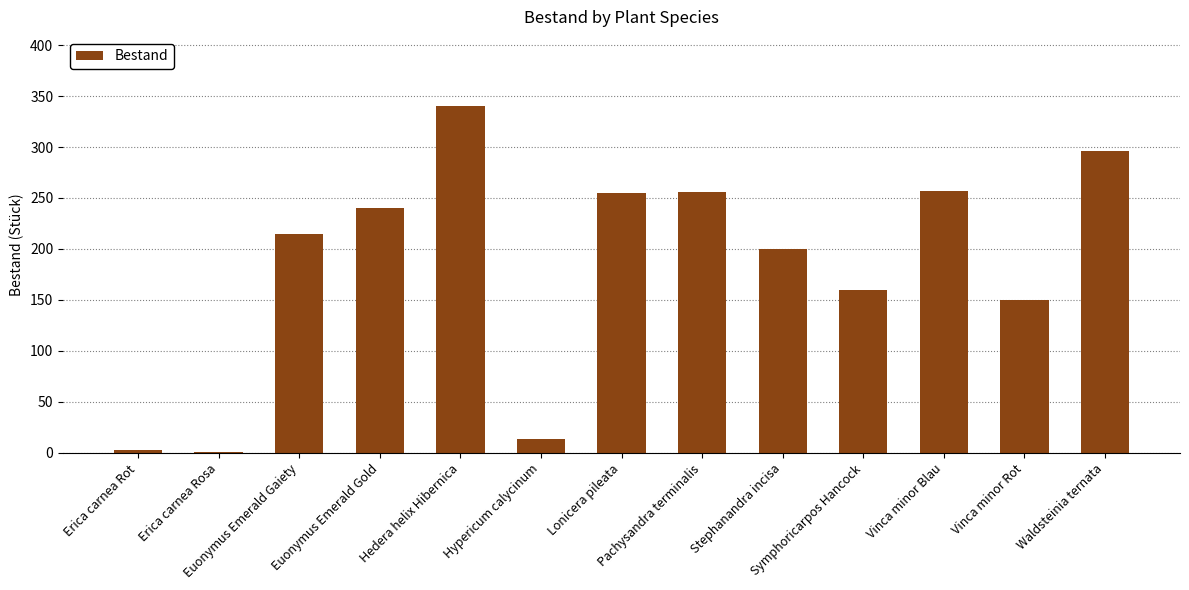

What is the change in value from Stephanandra incisa to Vinca minor Blau?

+57